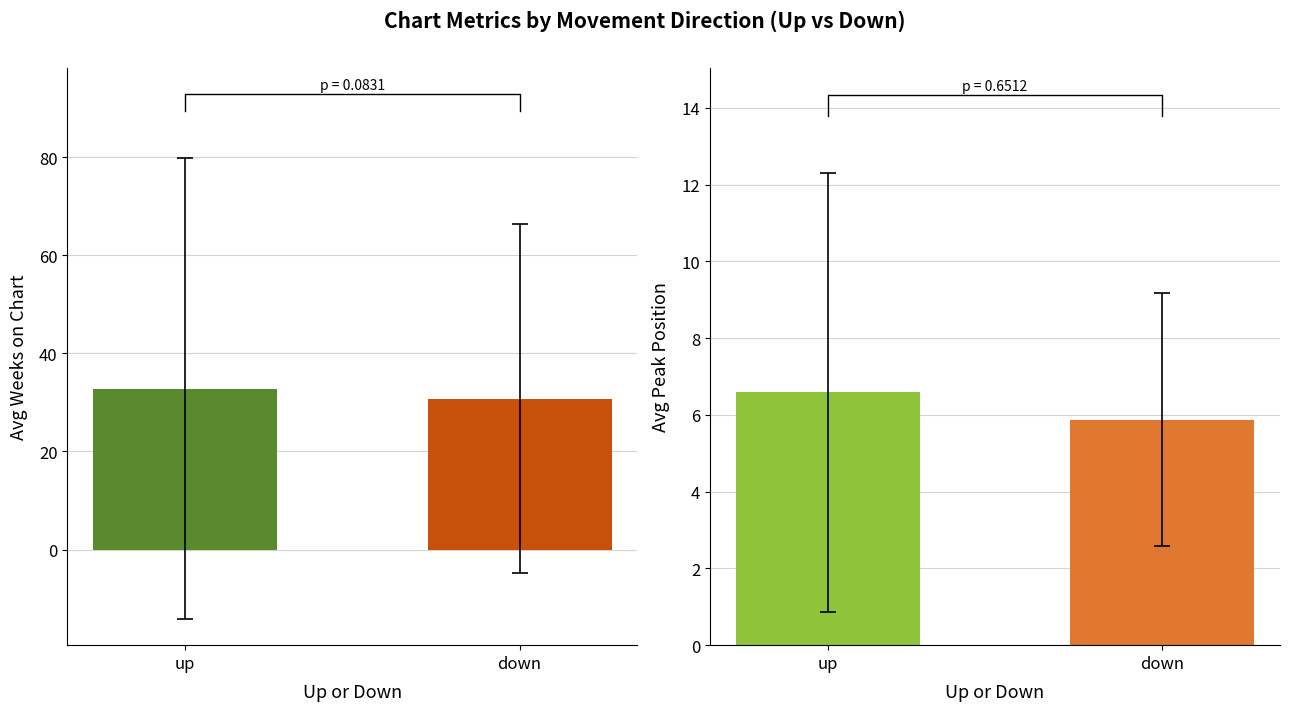

Which series has the widest spread of values?

Avg Weeks on Chart